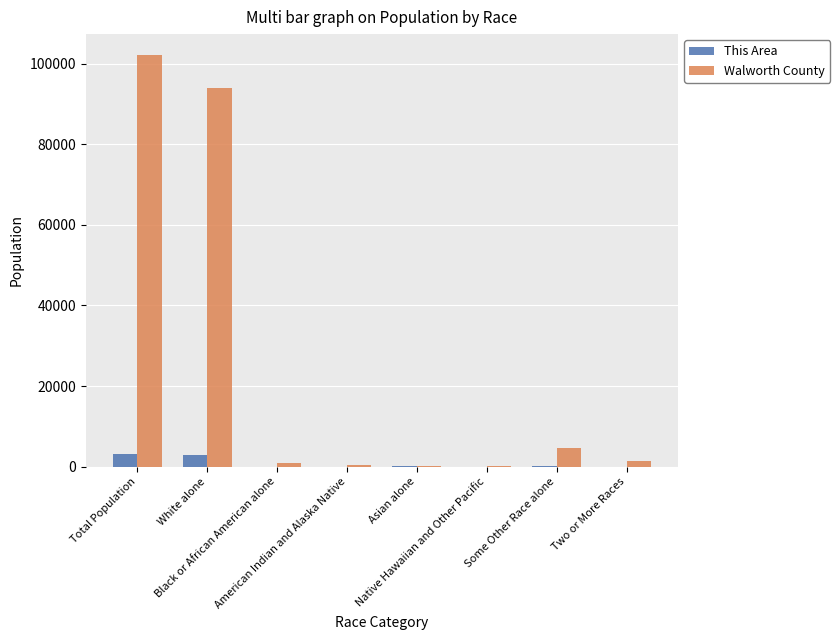

What is the maximum value for Walworth County?

102228